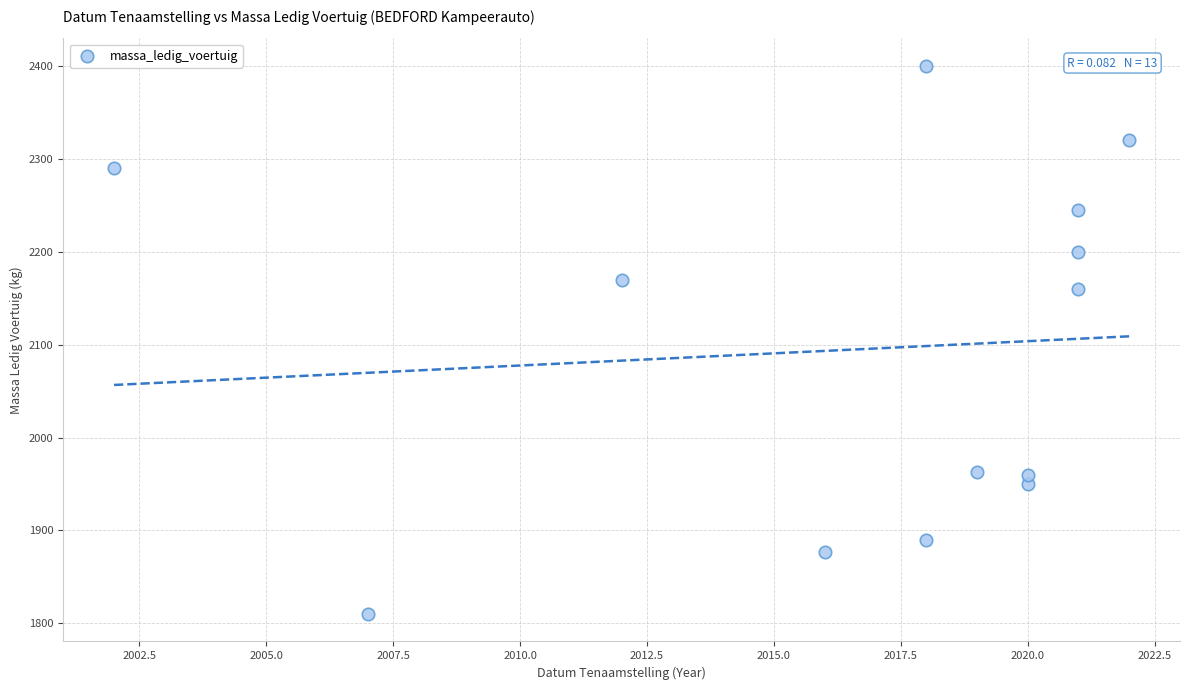

What Y value in the scatter plot is closest to 2105?

2160